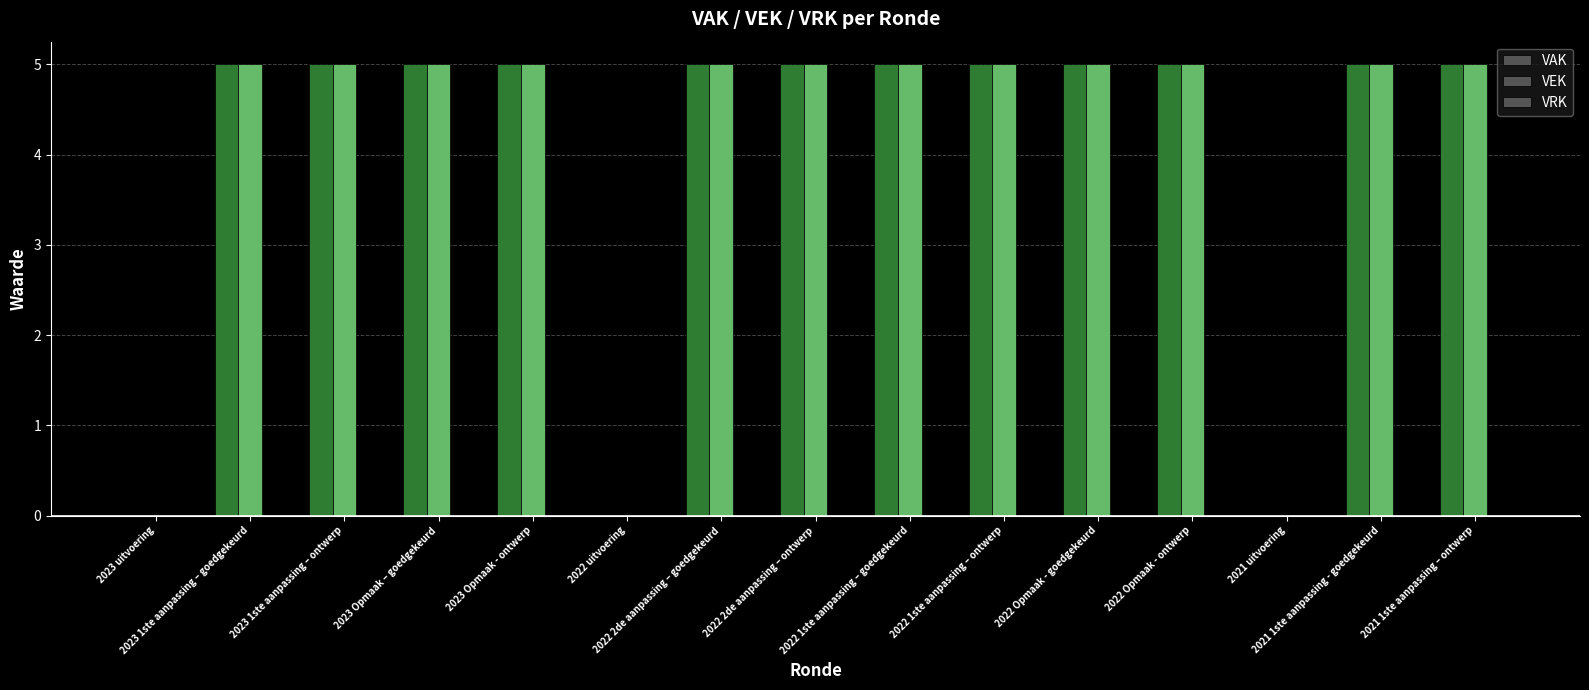

How many groups of bars are there?

15